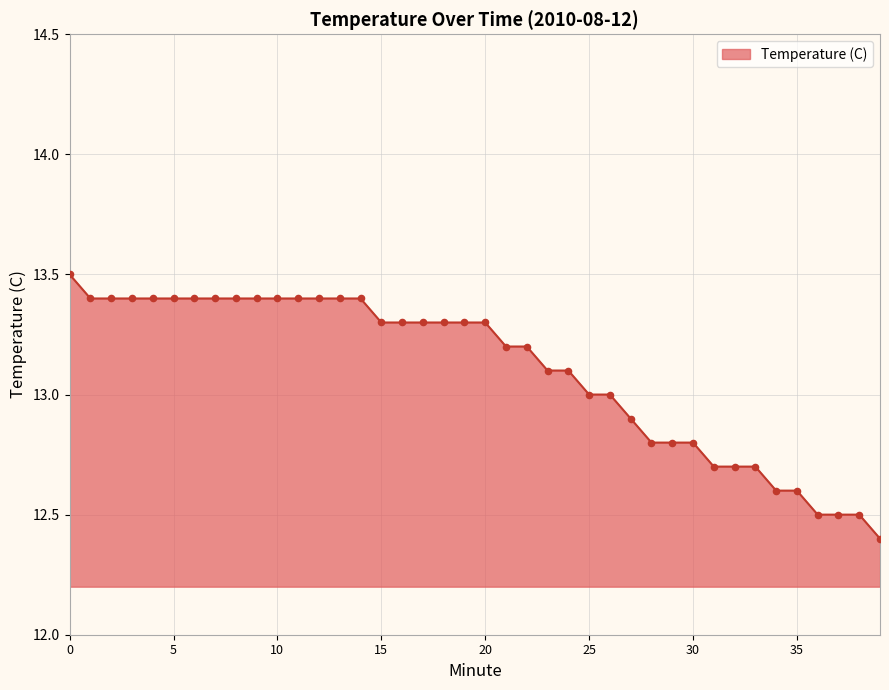

What is the minimum value shown in the chart?

12.4